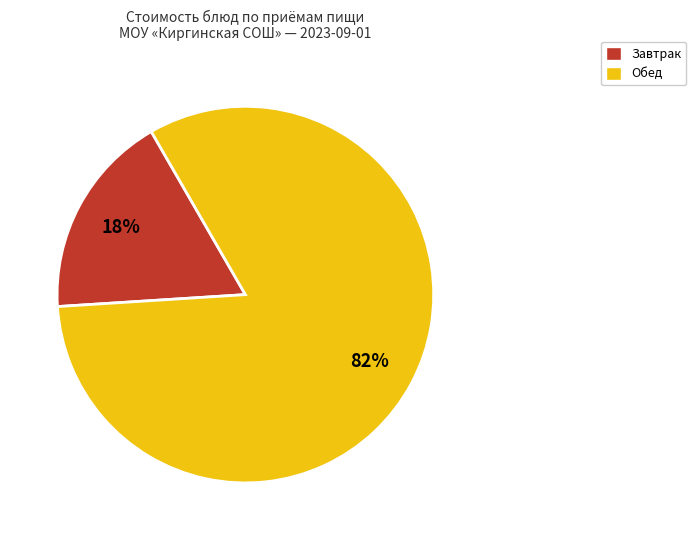

How many slices are in this pie chart?

2